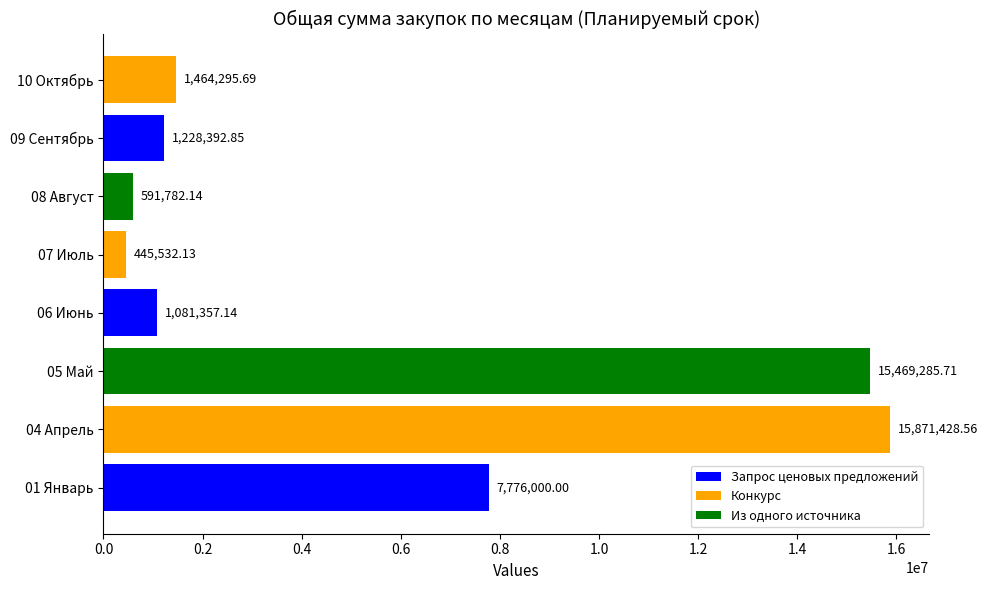

Which category has the highest value across all series?

04 Апрель